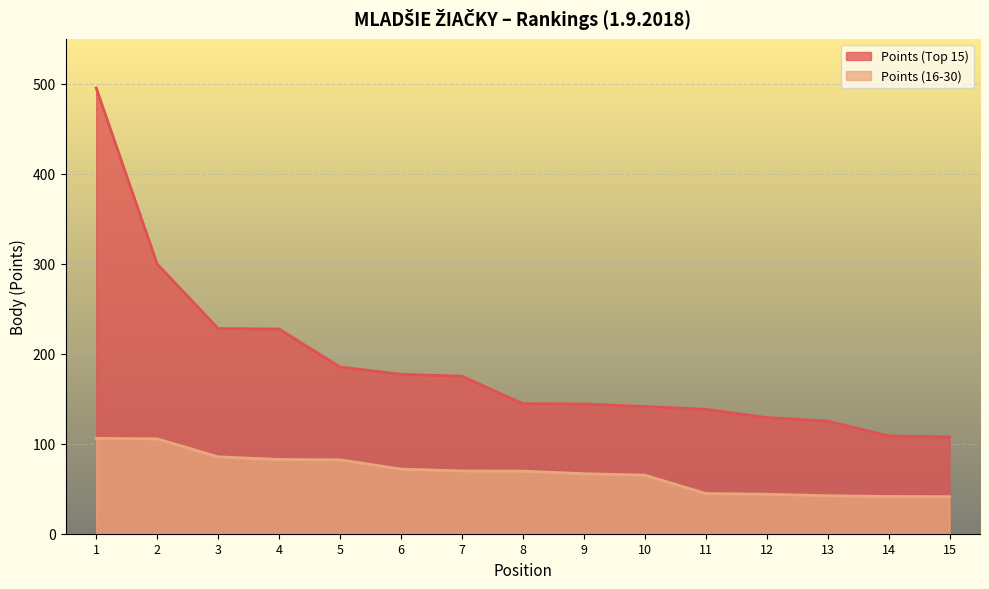

What is the minimum value for Points (Top 15)?

107.5